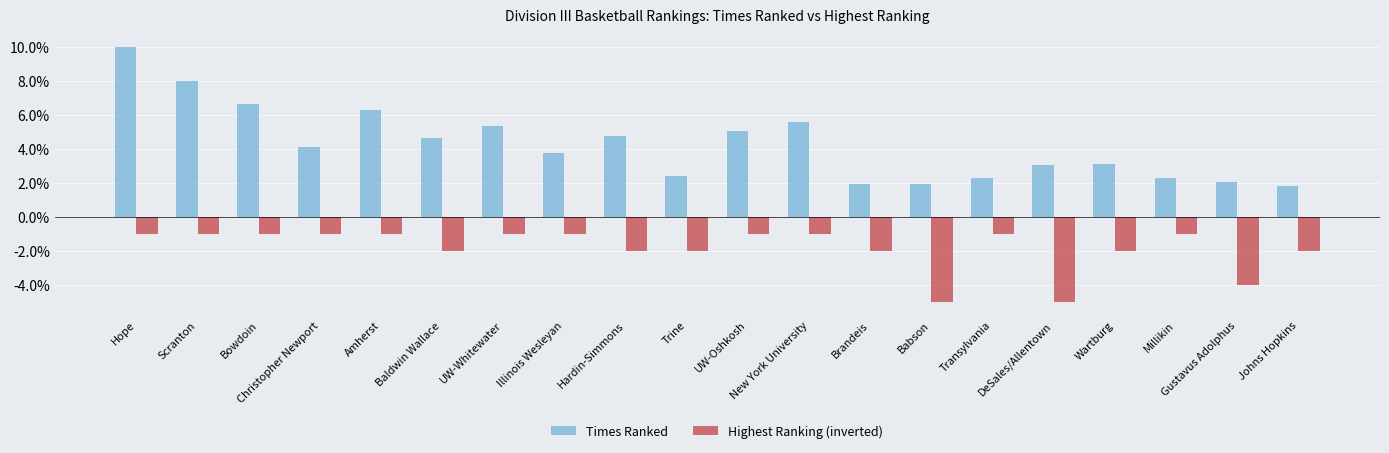

What are all the series names shown in the legend?

Times Ranked, Highest Ranking (inverted)